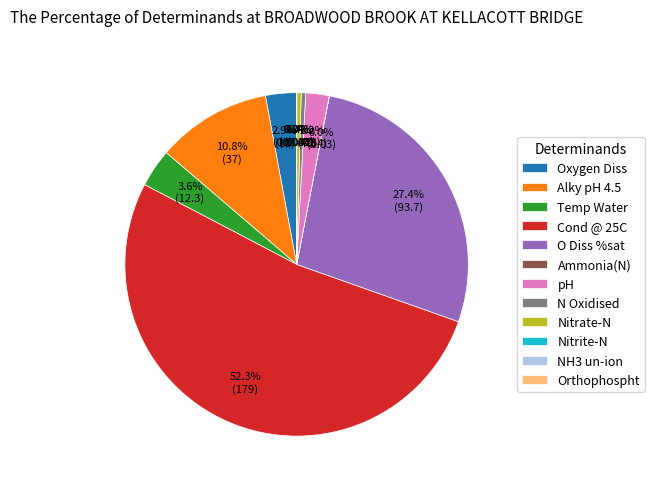

Which has a higher value, pH or Cond @ 25C?

Cond @ 25C